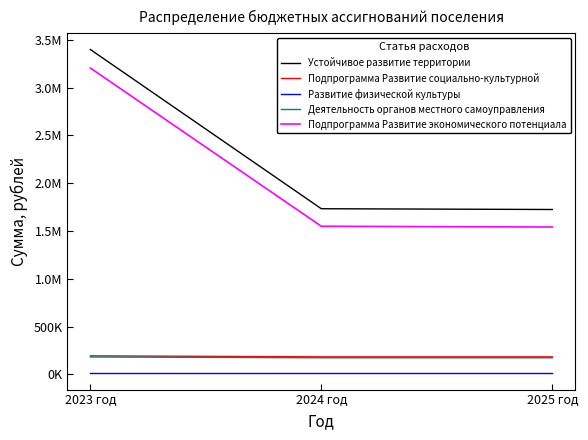

What are all the series names shown in the legend?

Устойчивое развитие территории, Подпрограмма Развитие социально-культурной, Развитие физической культуры, Деятельность органов местного самоуправления, Подпрограмма Развитие экономического потенциала